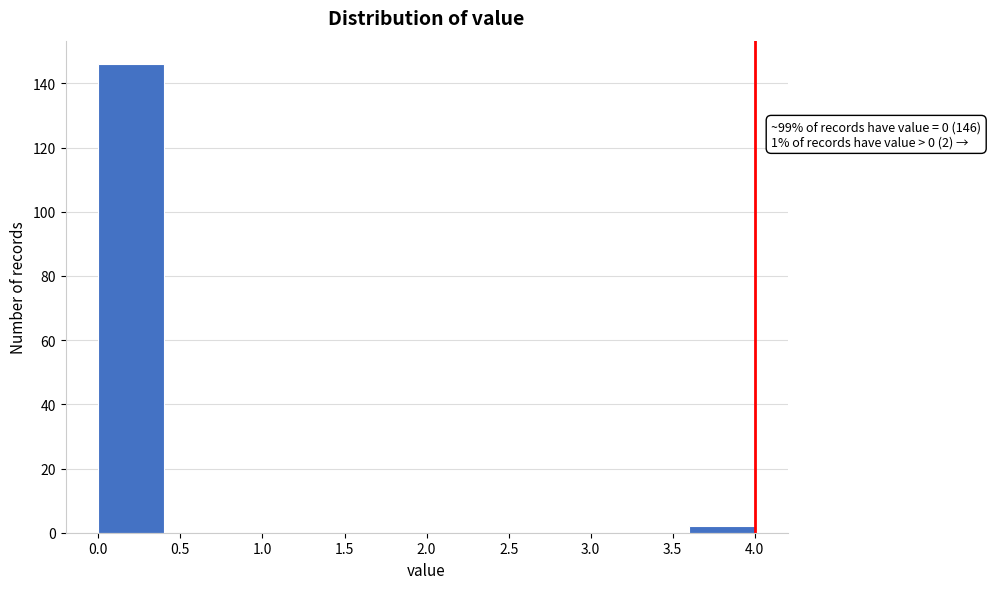

Over which range of the x-axis is the bar tallest?

0.0 to 0.4